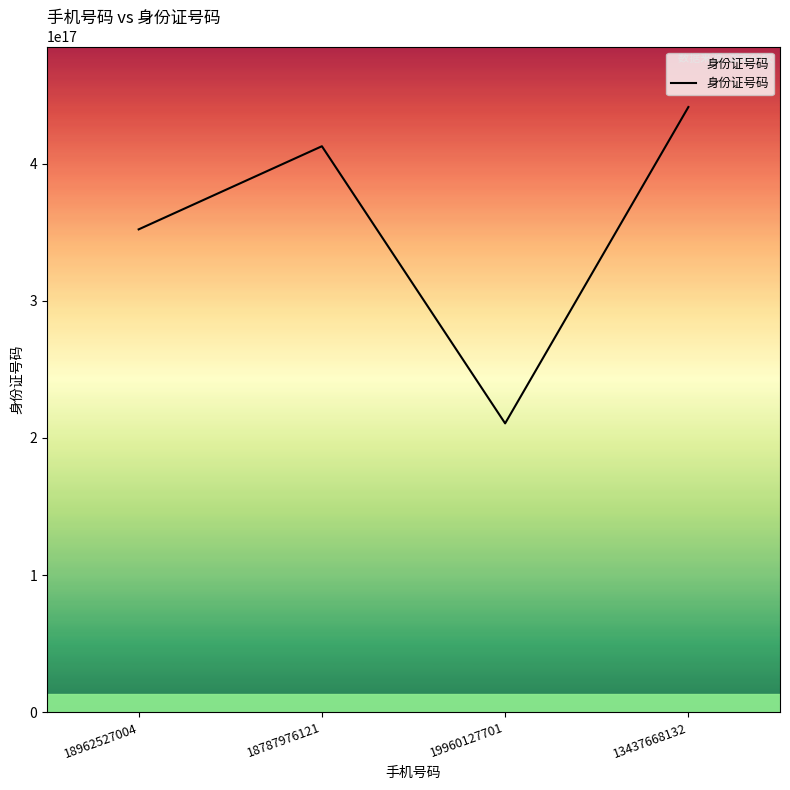

How many values exceed 412726199409053696?

1